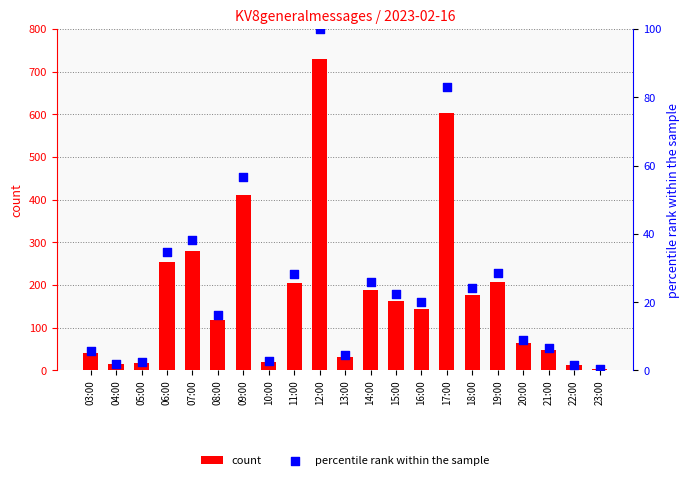

Which series reaches the maximum Y coordinate?

count